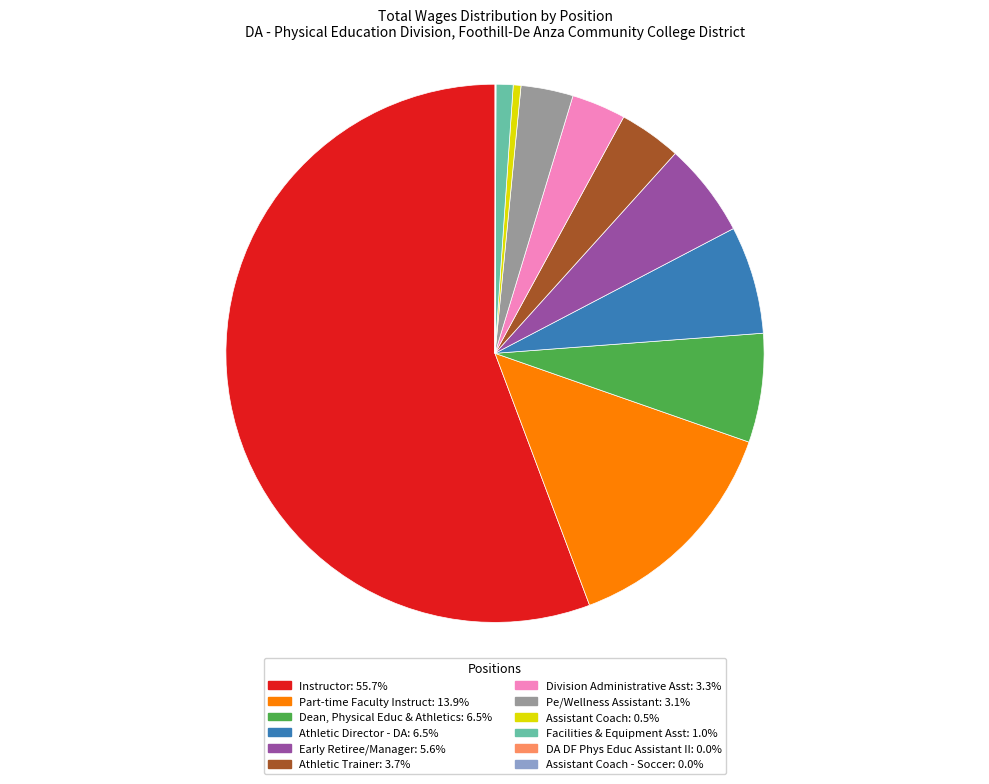

Is there any slice that represents more than half of the pie?

Yes